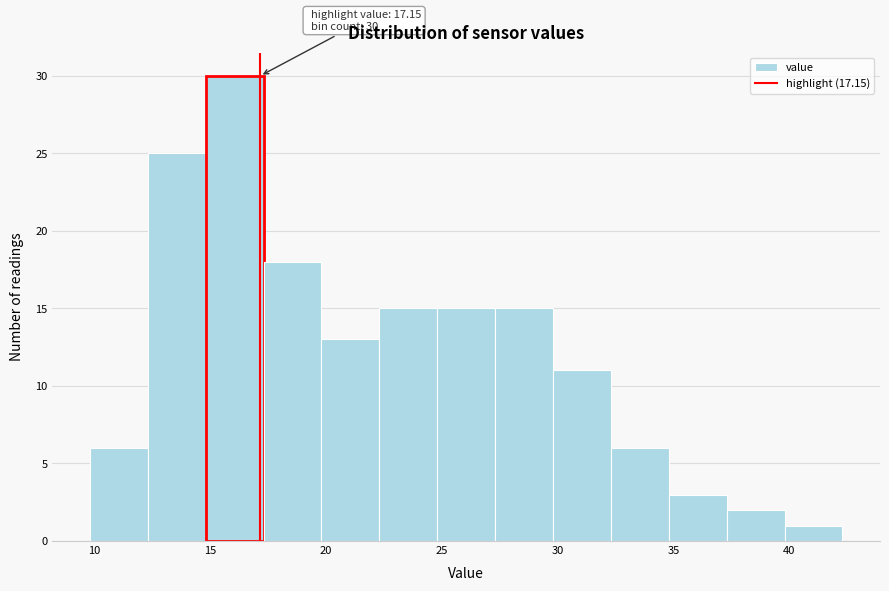

Which range on the x-axis has the tallest bar?

14.8 to 17.3